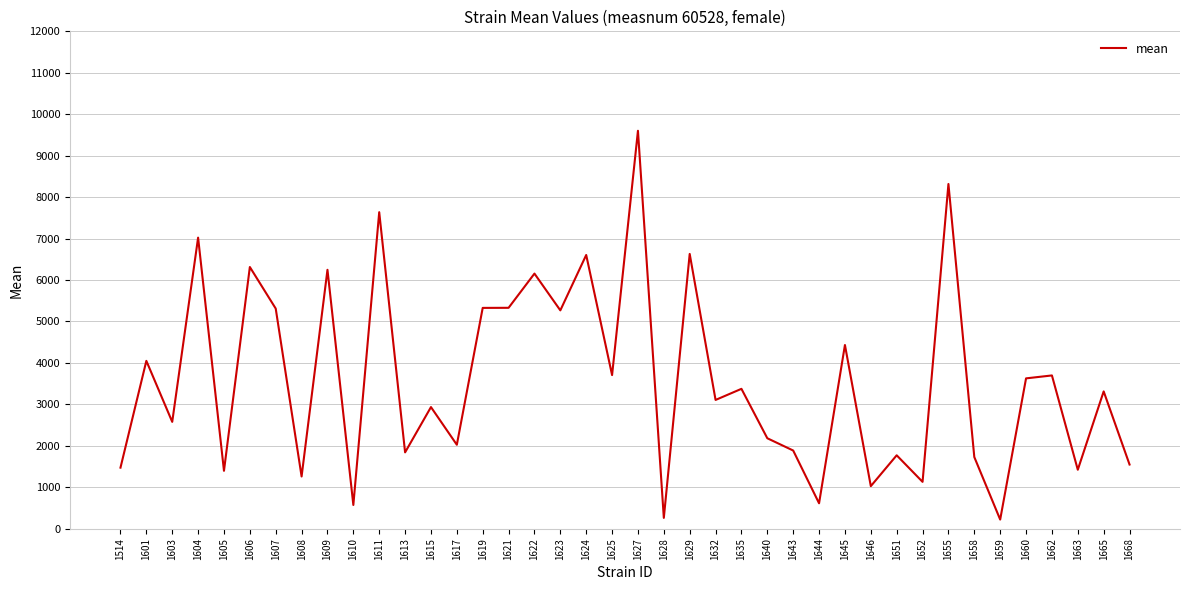

Count the number of categories in the chart.

40